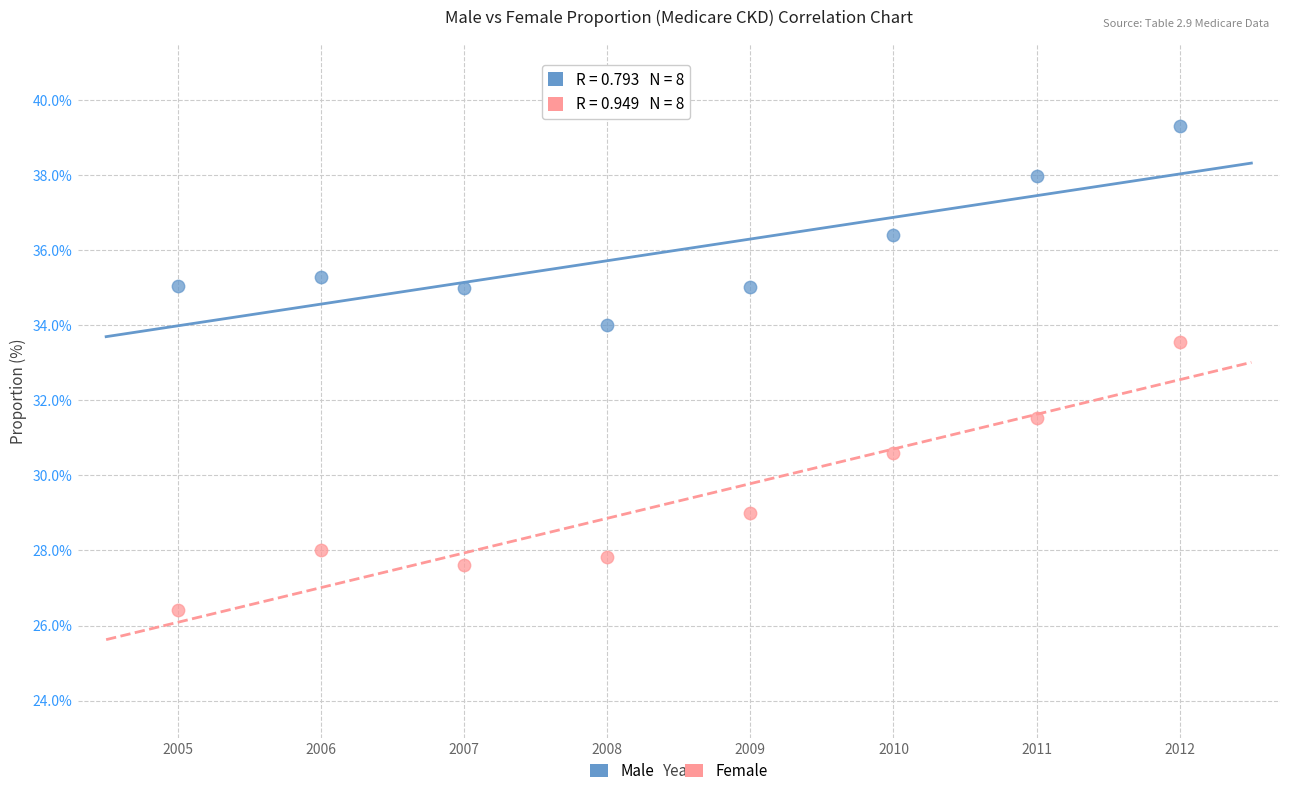

Across all data points, what is the range of Y values (max minus min)?

12.9